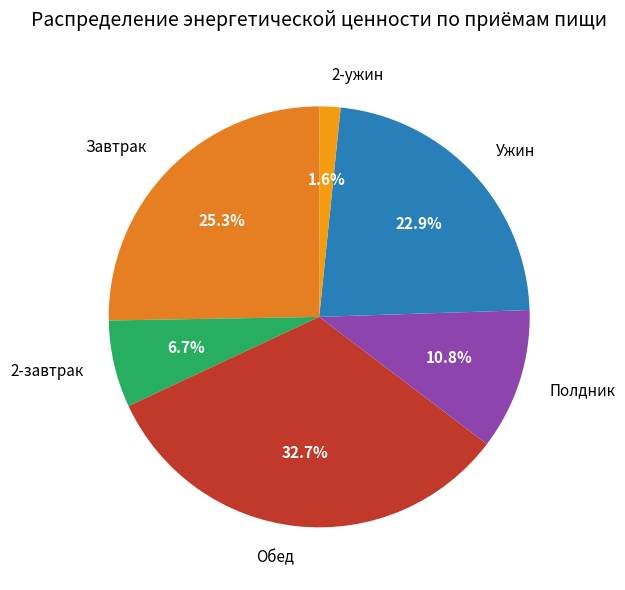

Is it true that 2-ужин is 2% of the pie?

True